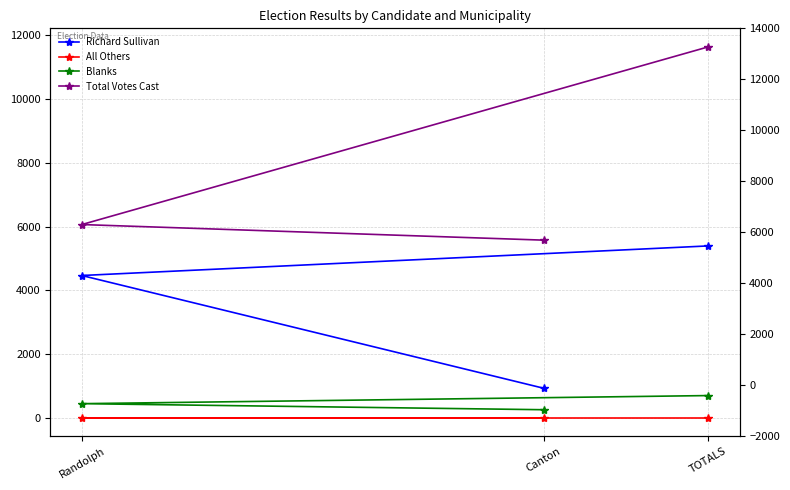

At which category is the sum across all series the highest?

TOTALS